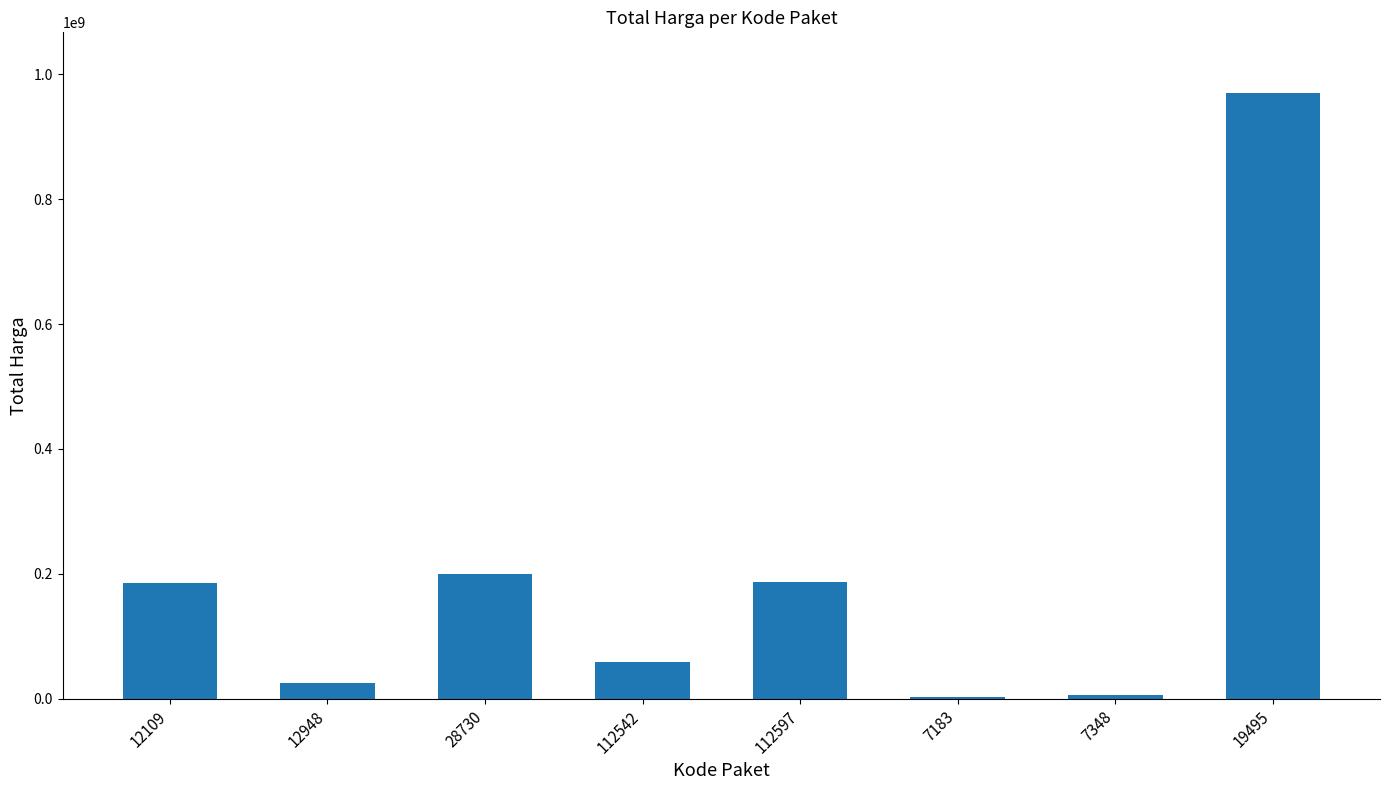

What is the maximum value shown in the chart?

970130000